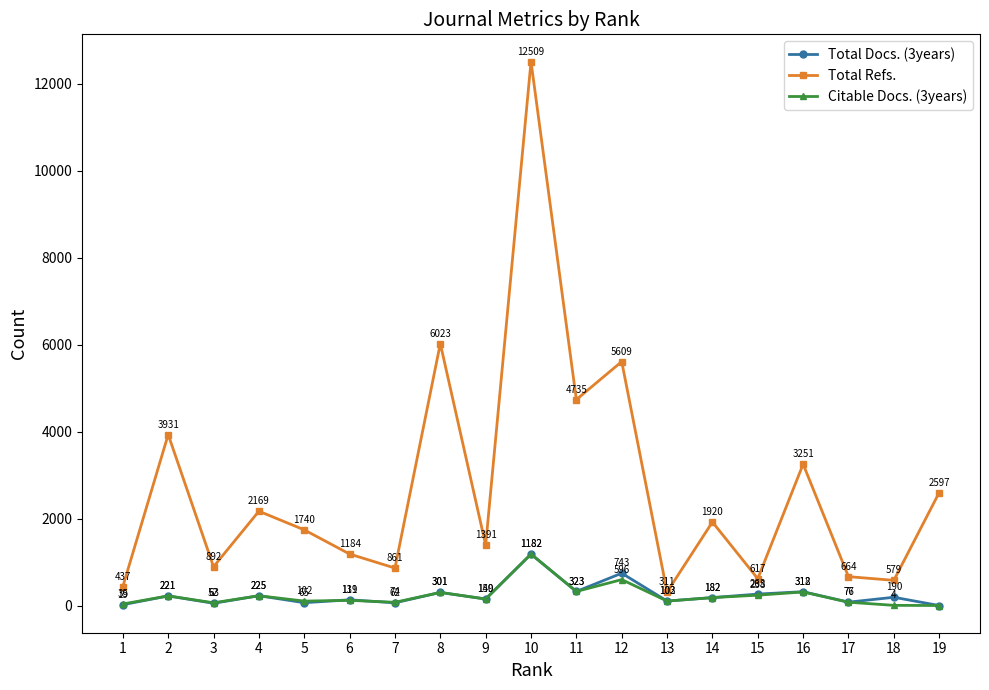

At which category does the chart reach its peak across all series?

10